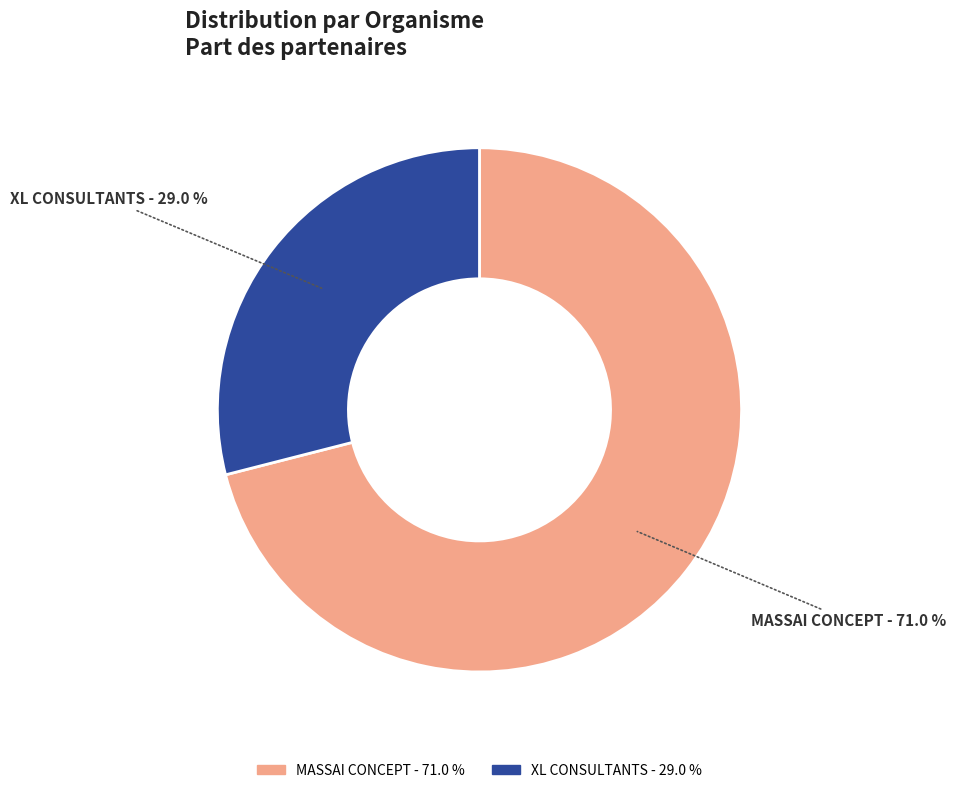

Which has a higher value, XL CONSULTANTS or MASSAI CONCEPT?

MASSAI CONCEPT